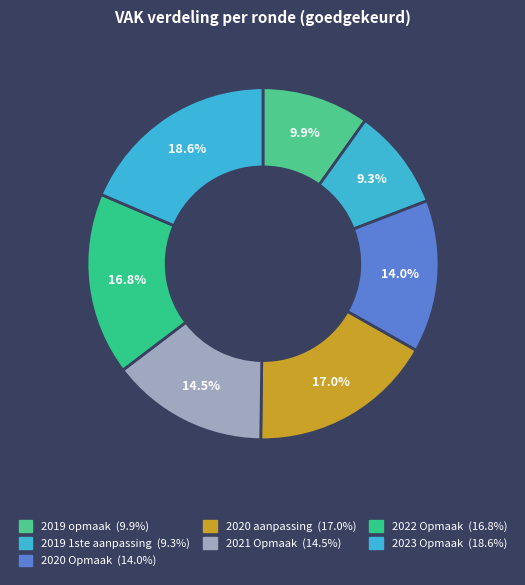

What percentage do 2019 opmaak and 2020 aanpassing together represent?

26.9%